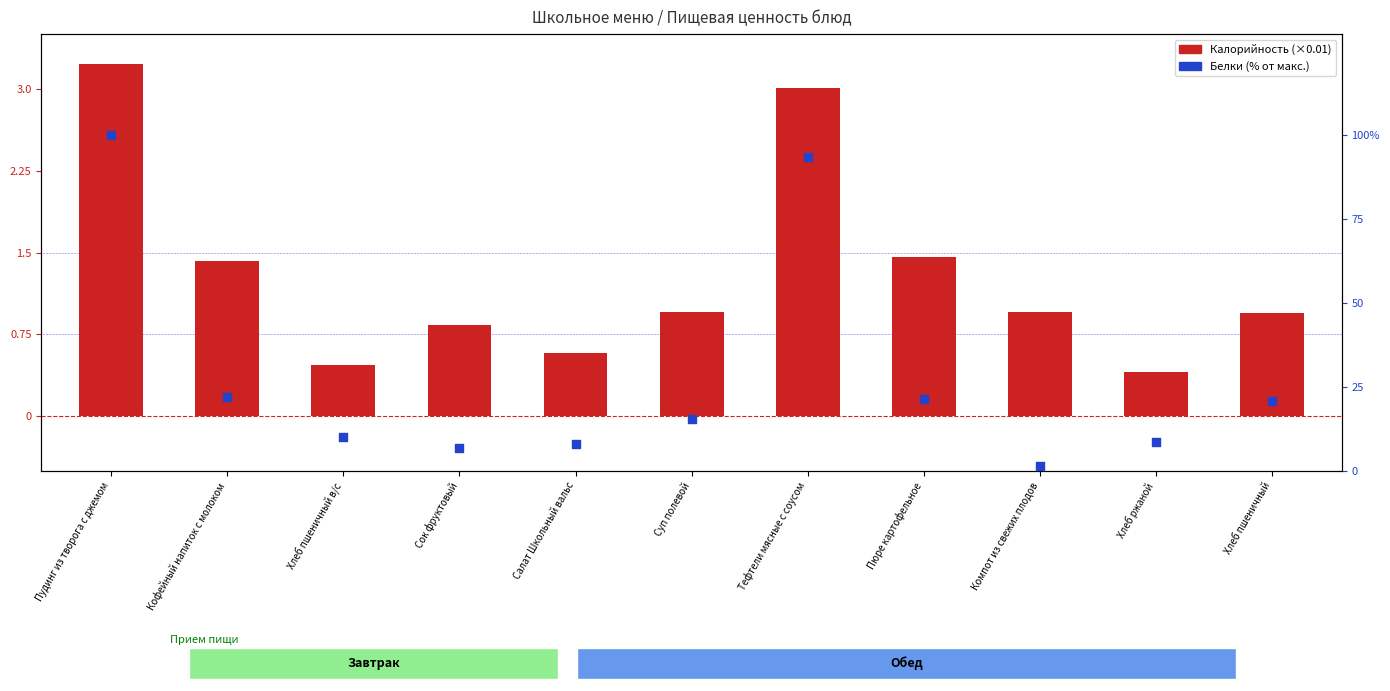

What is the total value across all series at Хлеб ржаной?

9.1